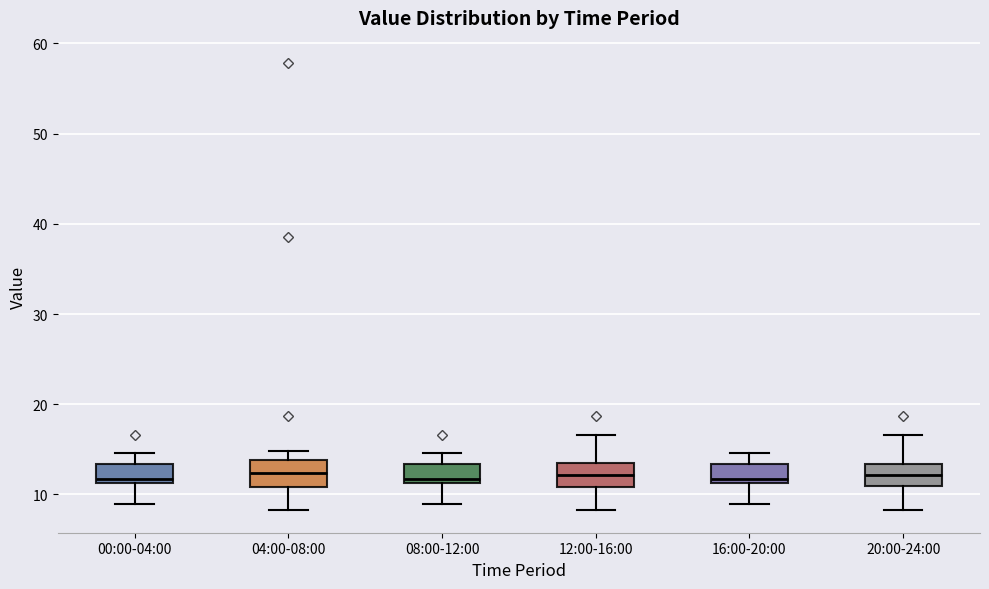

Where does the median line of the box for 12:00-16:00 sit on the y-axis? The values are not printed on the chart, so give them approximately, as read against the axis.

12